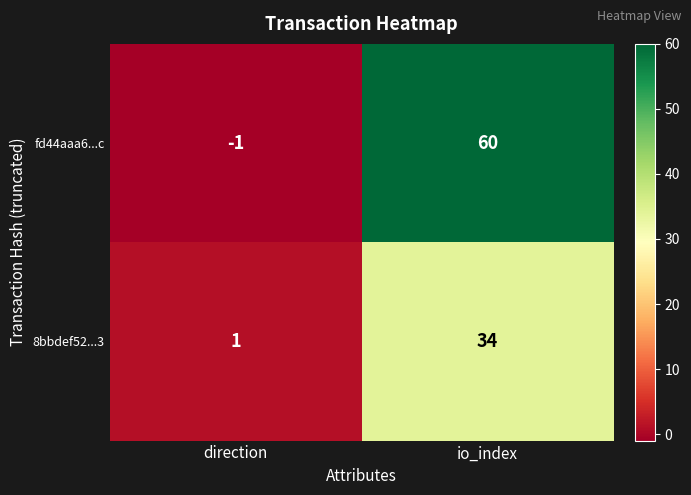

List the series in order of their overall mean, lowest first.

8bbdef52...3, fd44aaa6...c